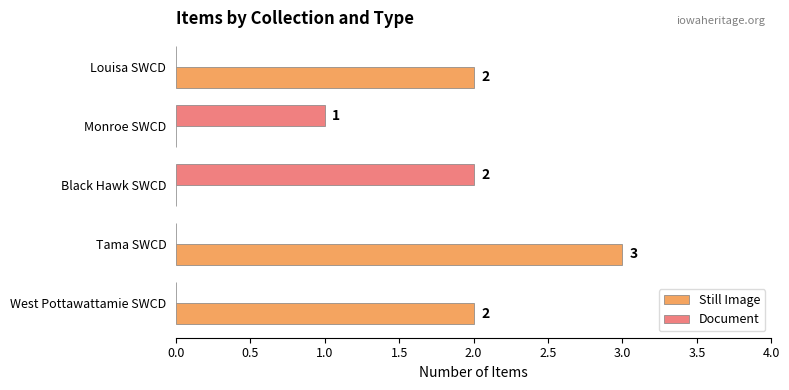

The Still Image series shows 1 at Louisa SWCD. True or false?

False